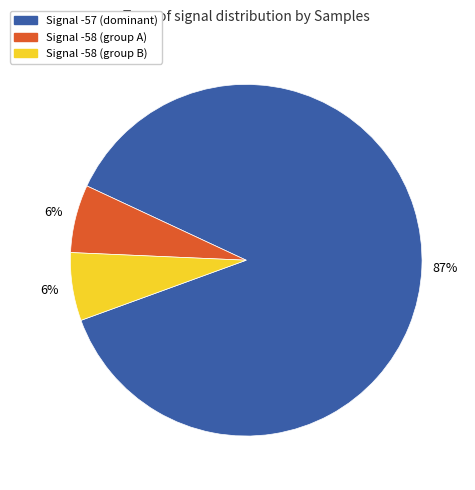

Is there any slice that represents more than half of the pie?

Yes